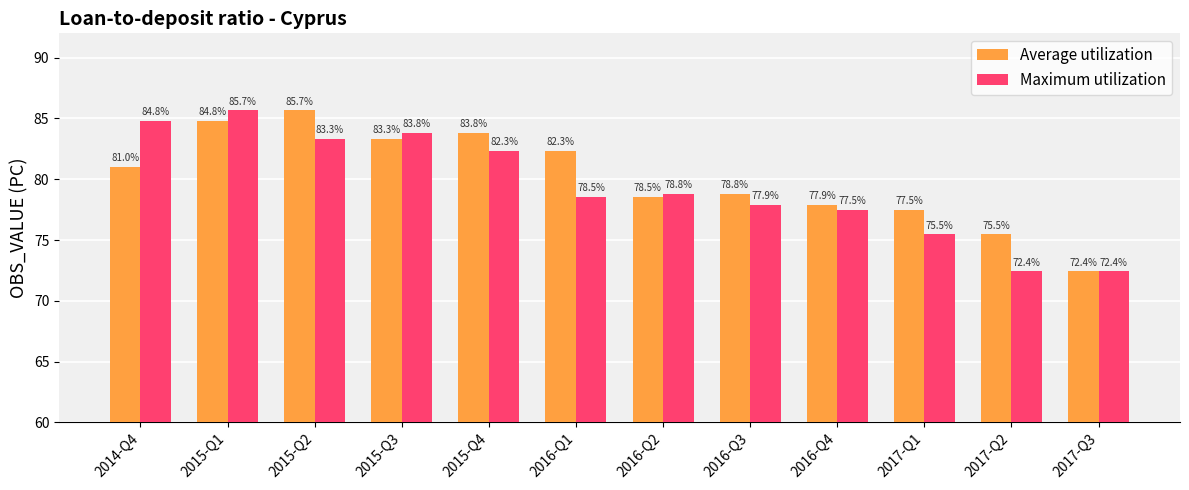

Rank the series at 2014-Q4 from lowest to highest value.

Average utilization, Maximum utilization